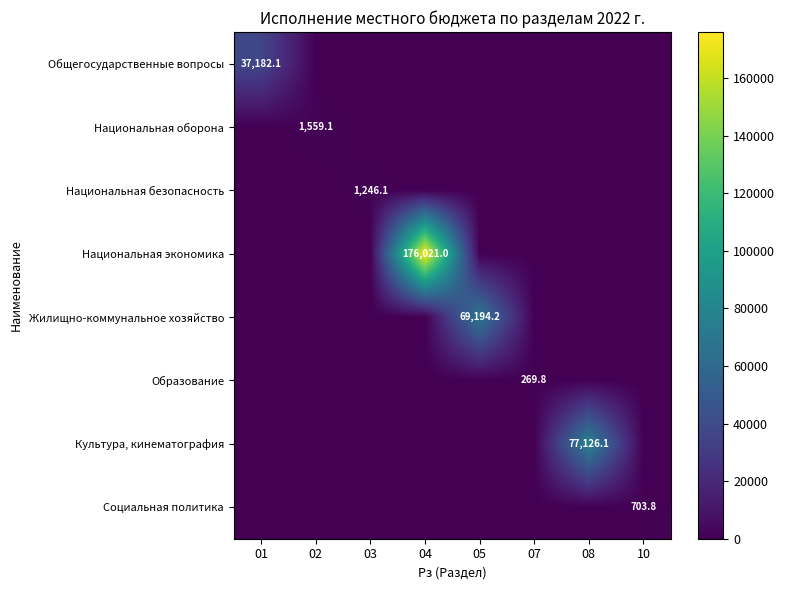

How many data points does each series have?

8